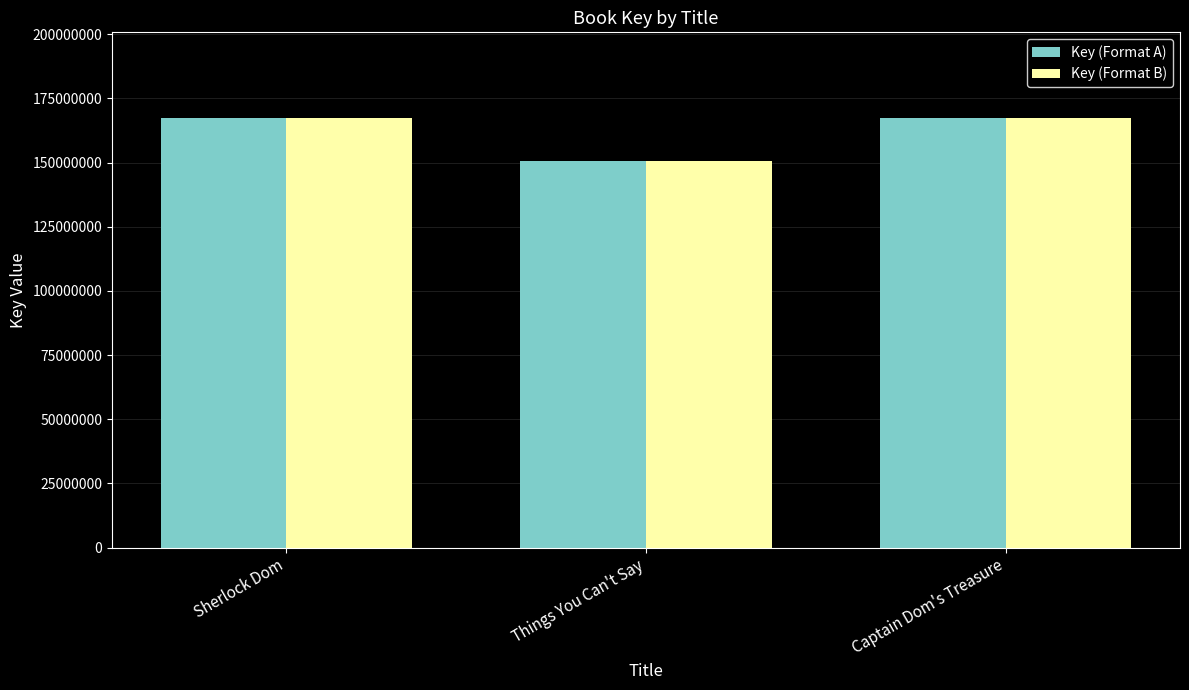

What is the label of the 2nd bar from the left?

Things You Can't Say